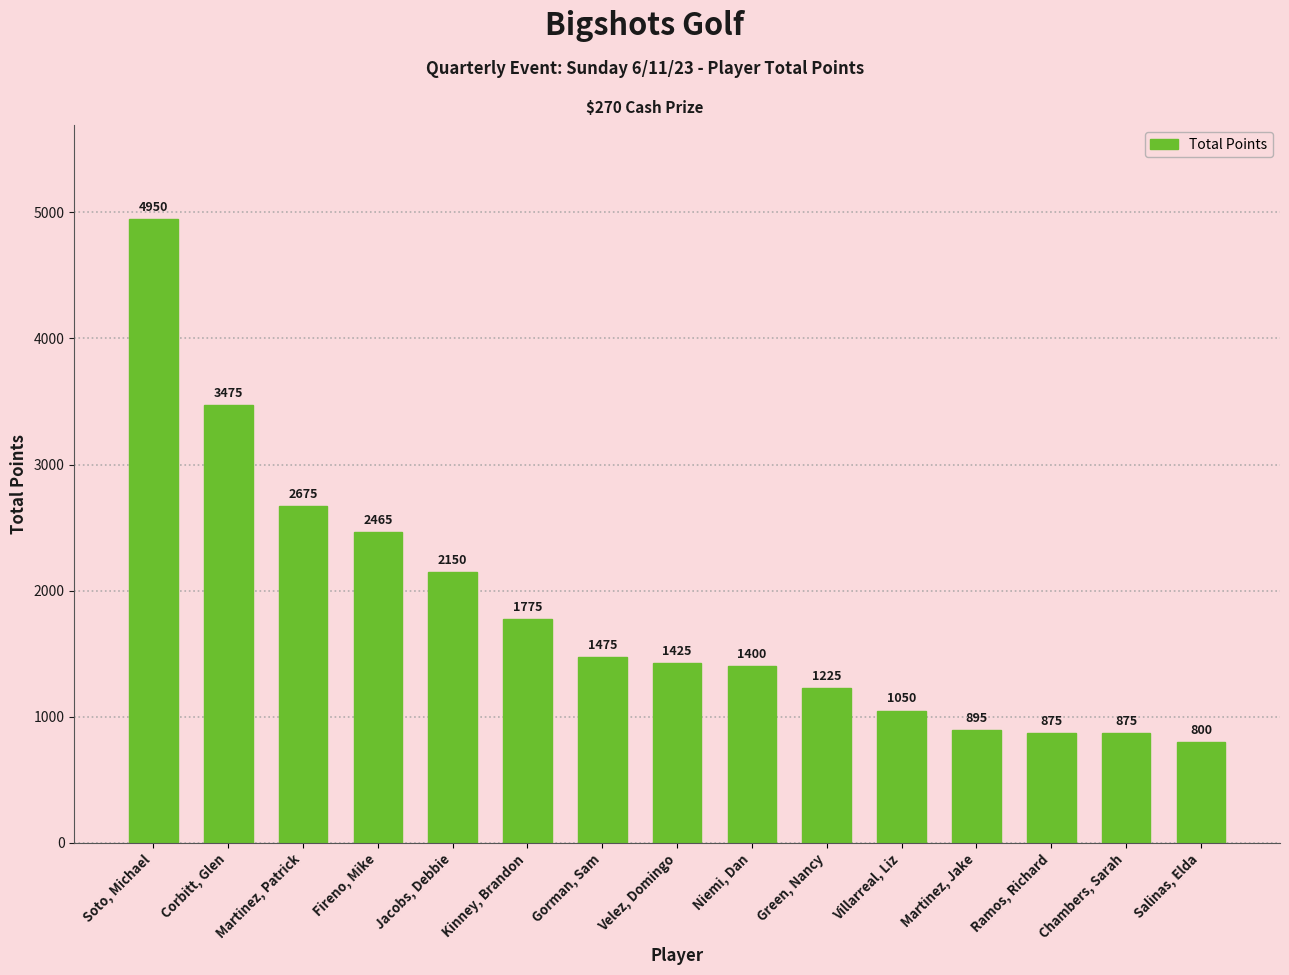

Where is the data nearest to the value 2875?

Martinez, Patrick